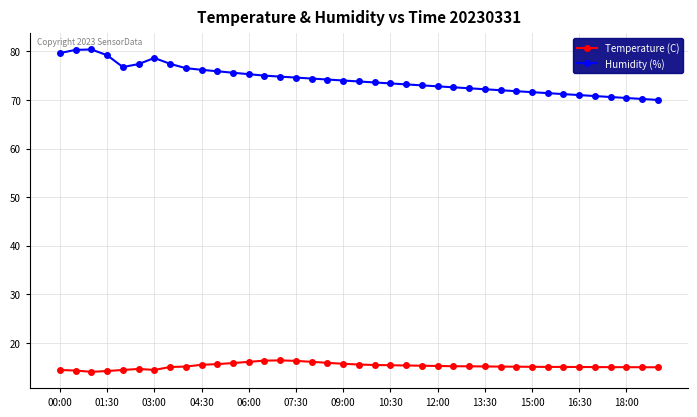

Which series has the largest total across all categories?

Humidity (%)